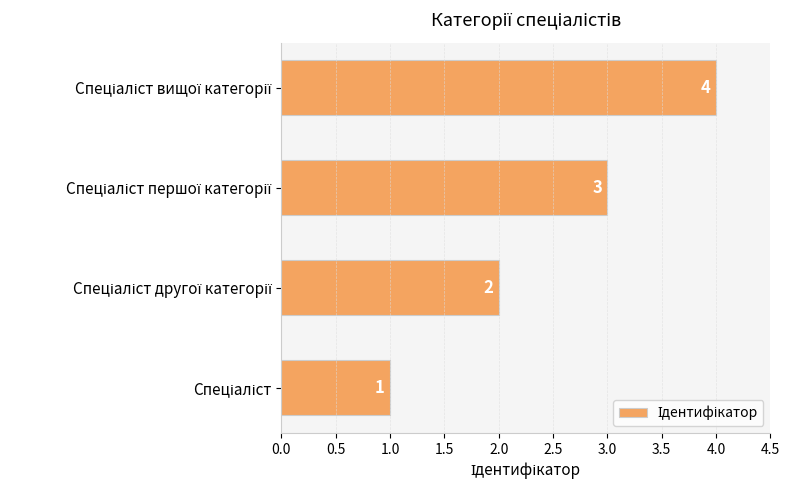

What is the difference between the maximum and minimum values?

3